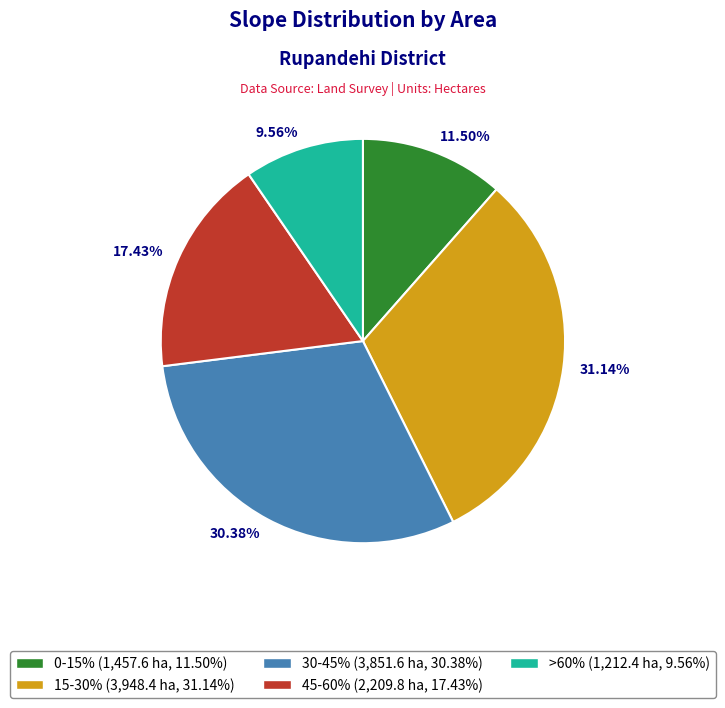

Is there a majority slice in this chart?

No